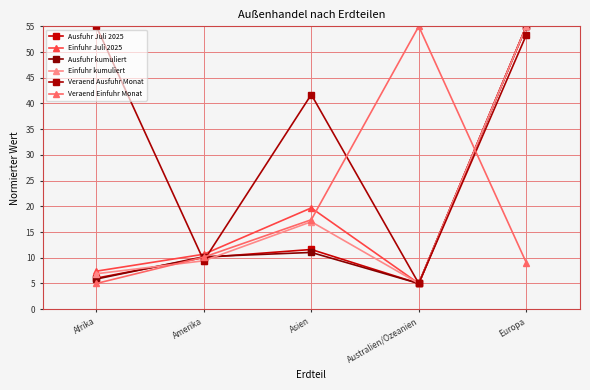

How many lines are shown in the chart?

6